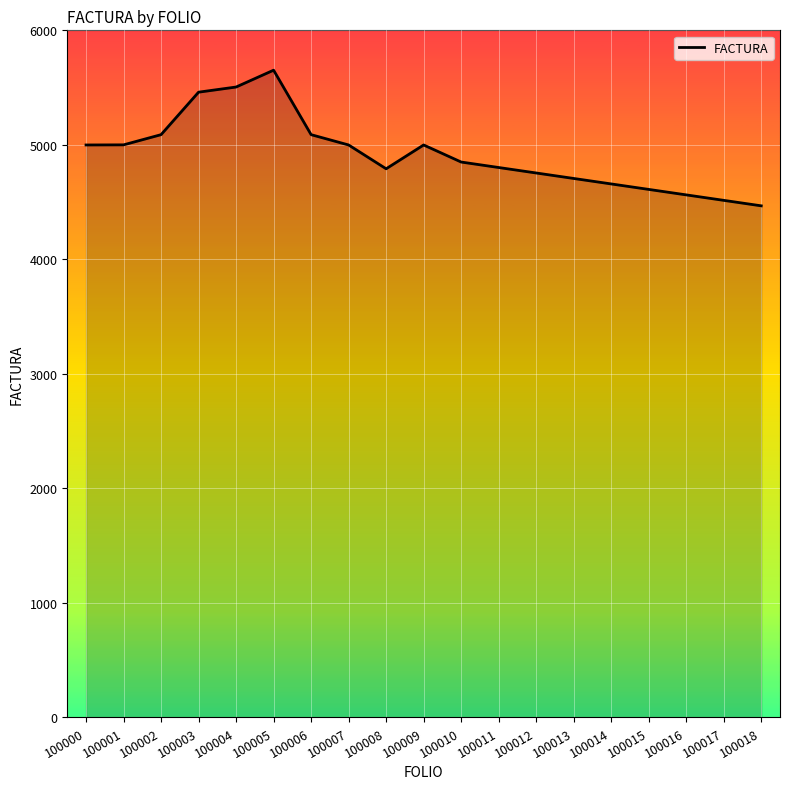

What is the smallest value displayed?

4467.6